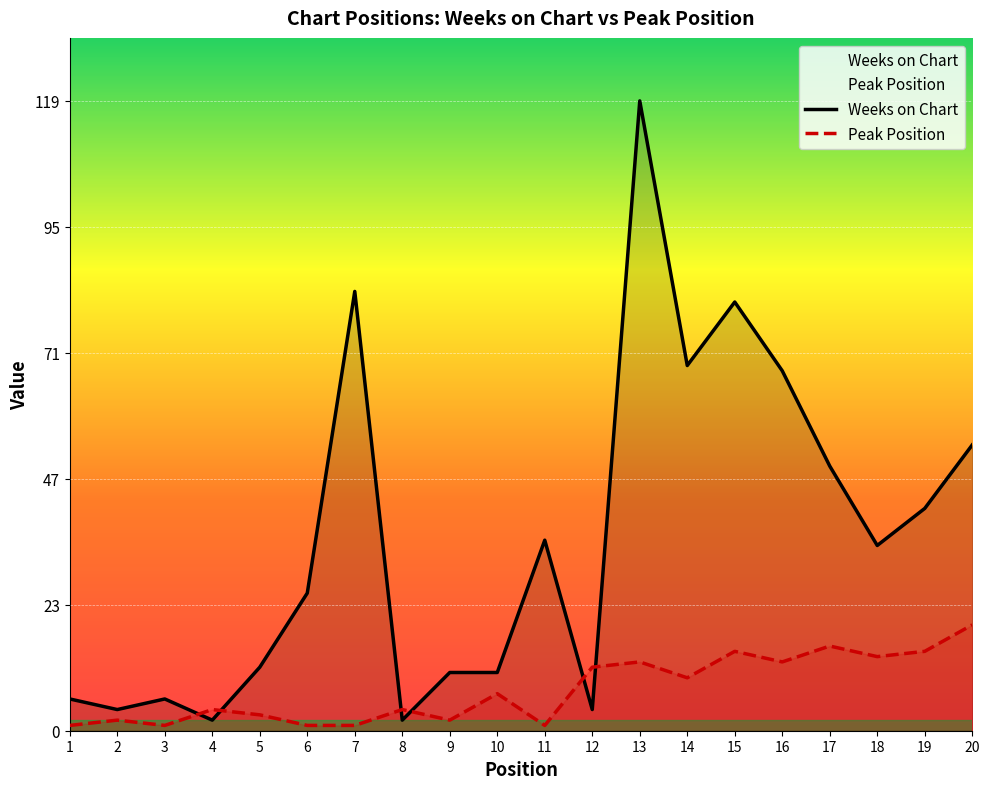

List the series in order of their overall mean, lowest first.

Peak Position, Weeks on Chart